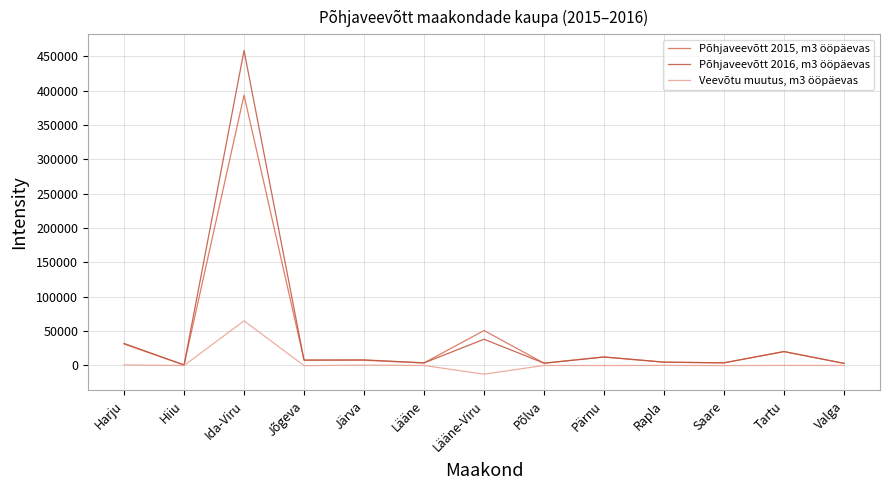

Is it true that Põhjaveevõtt 2015, m3 ööpäevas equals 48499 at Harju?

False